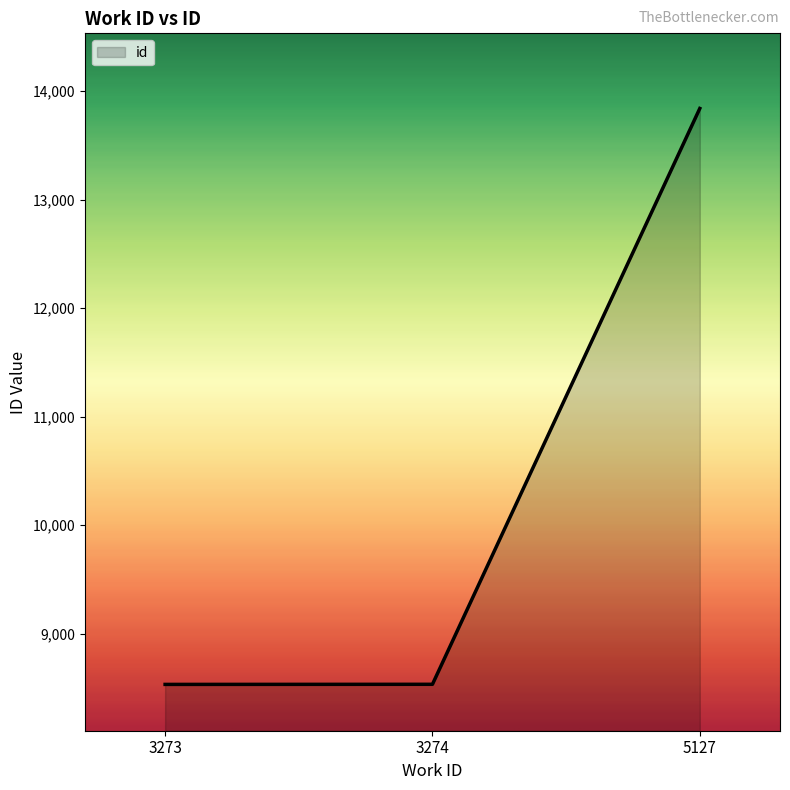

What is the sum of the values at 3273 and 5127?

22374